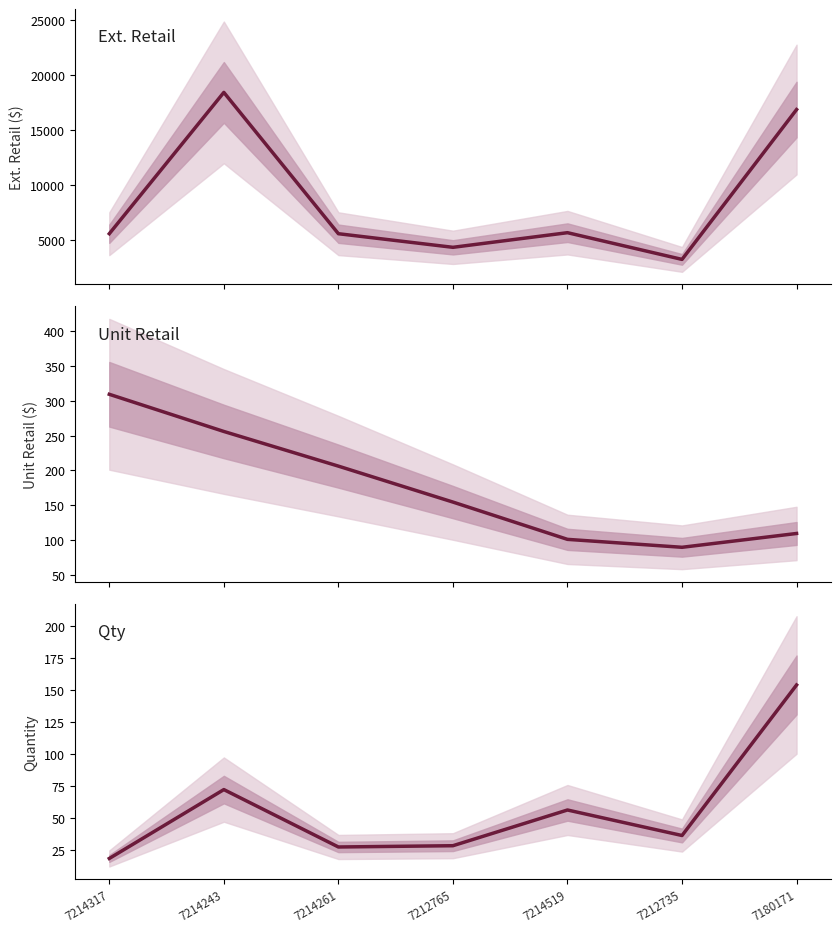

How many data points does each series have?

7